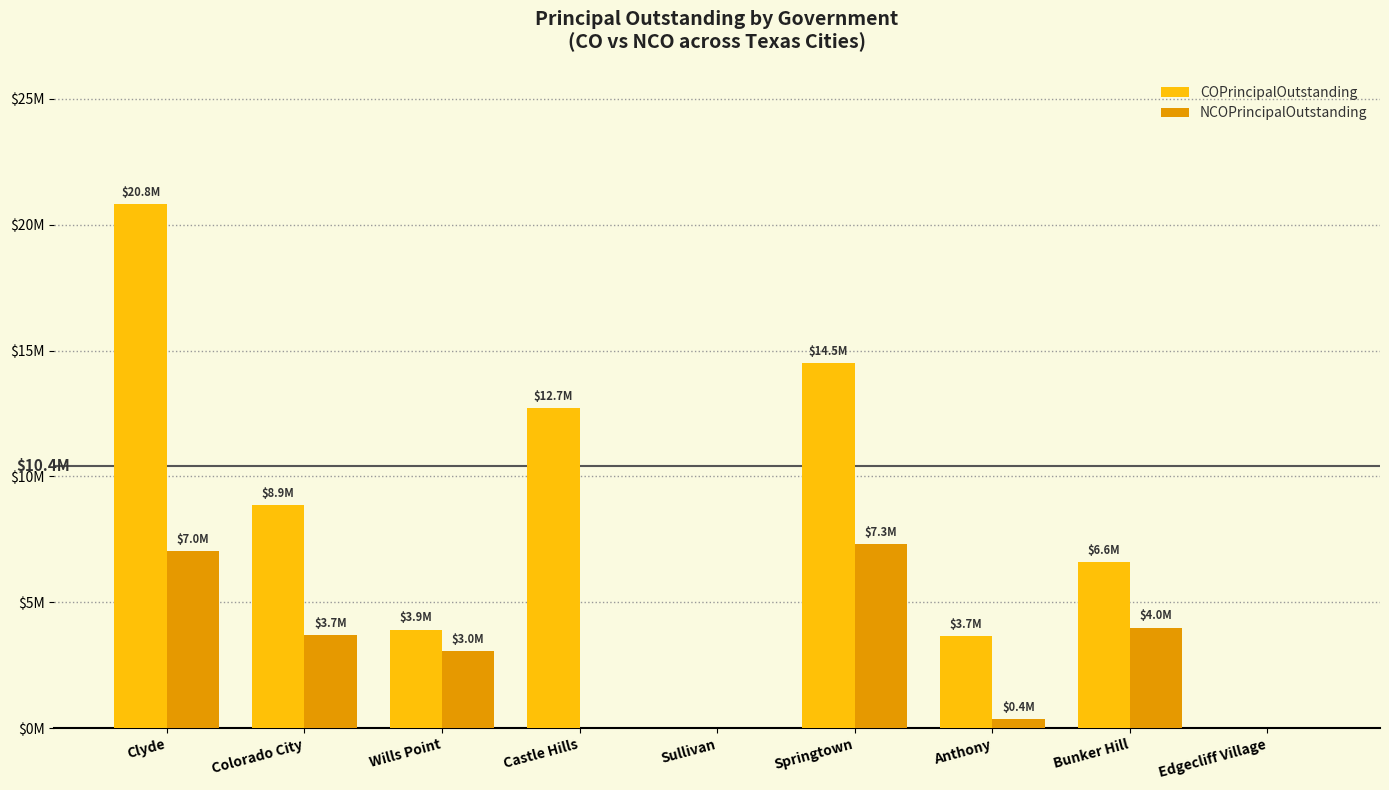

Does the chart contain stacked bars?

No